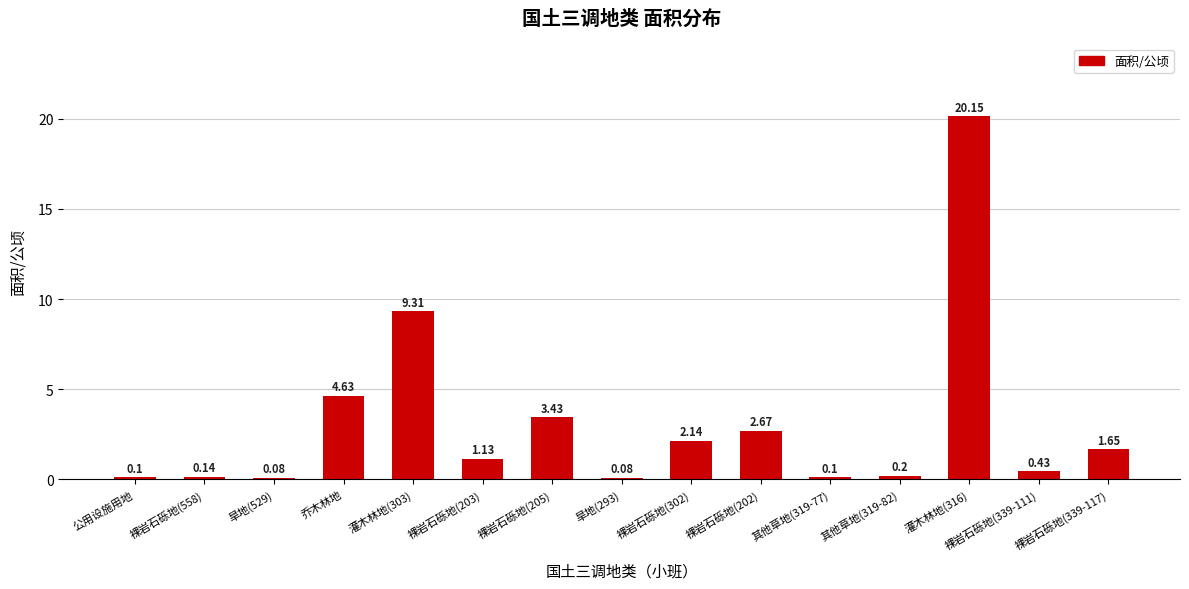

What is the label of the 3rd bar from the right?

灌木林地(316)